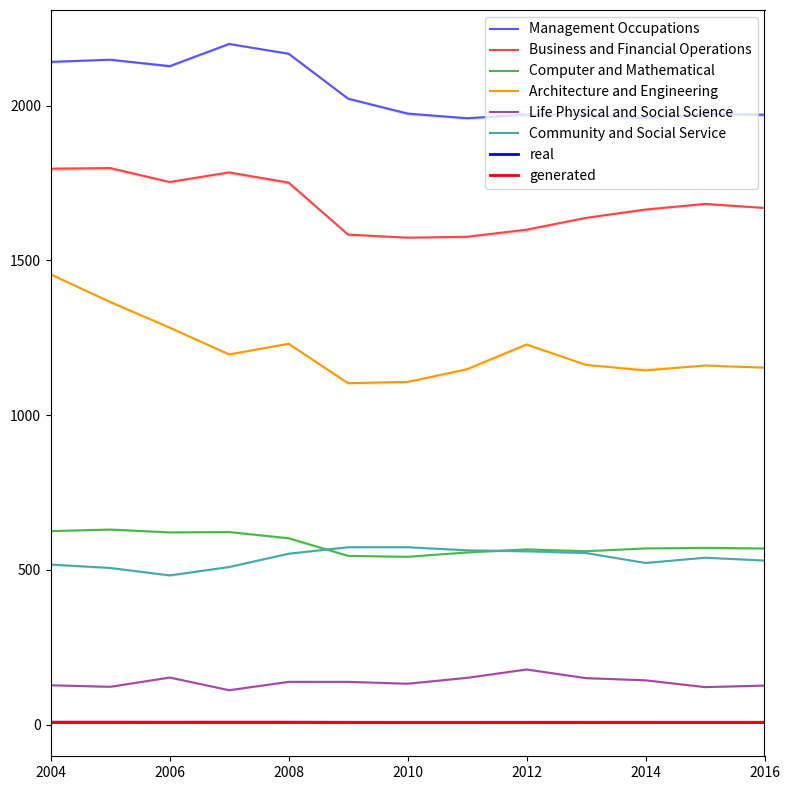

True or false: Community and Social Service and Computer and Mathematical intersect in this chart.

True